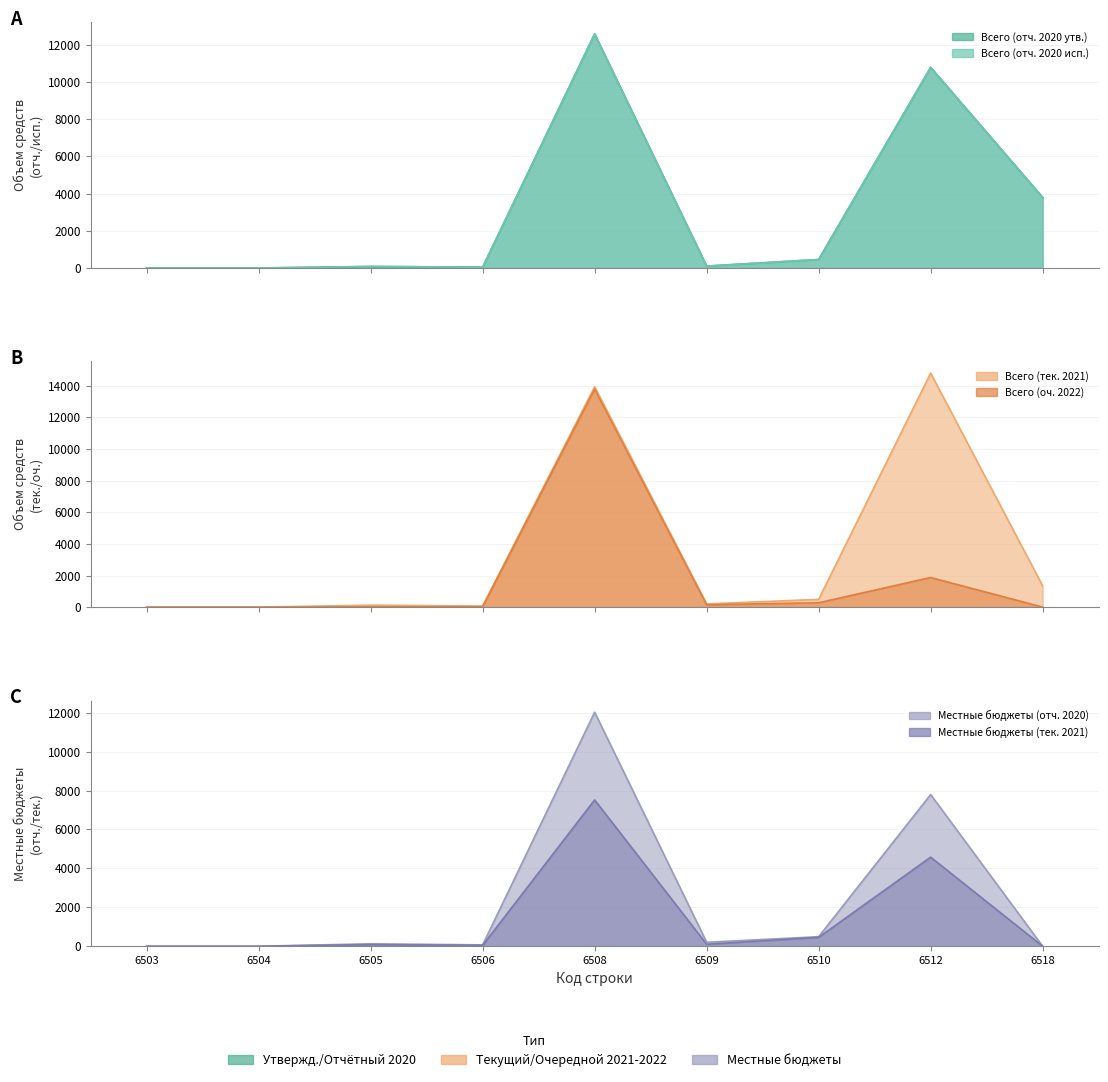

Is the value of Всего (отч. 2020 исп.) at 6509 greater than the value of Местные бюджеты (тек. 2021) at 6504?

Yes